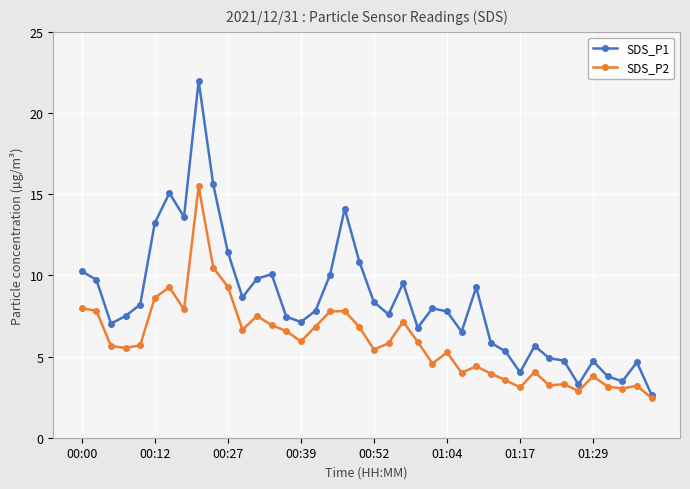

What is the value of the SDS_P2 point at the 35th from the left?

2.9